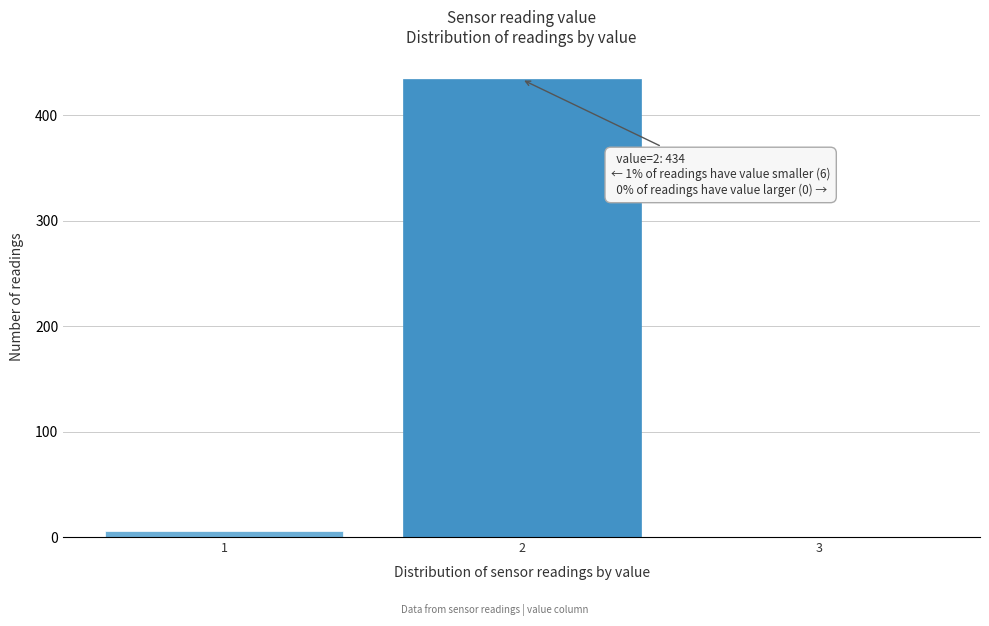

Reading right to left, list all the values displayed in this chart.

3=0	2=434	1=6